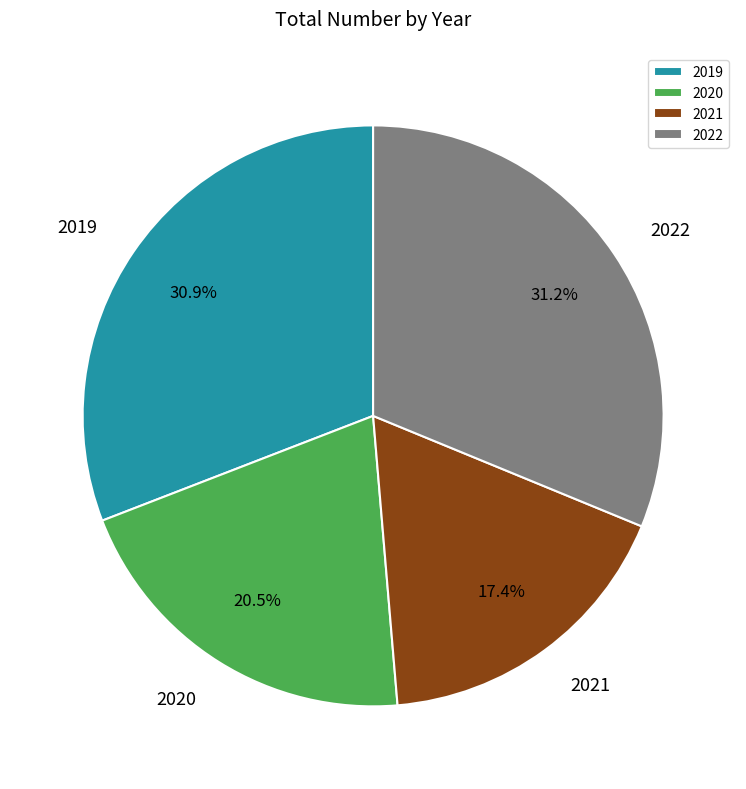

Does 2022 account for over 50% of the chart?

No